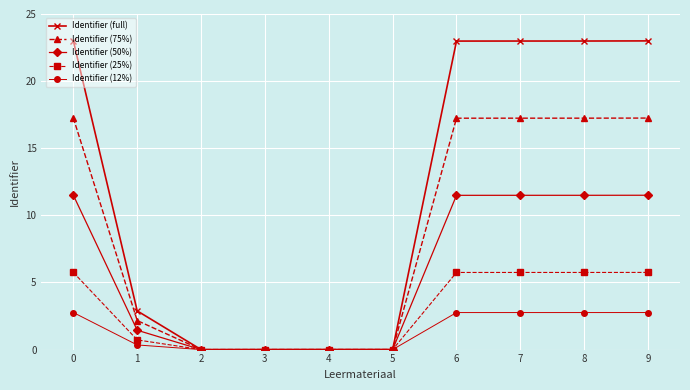

What is the greatest value displayed?

23.0